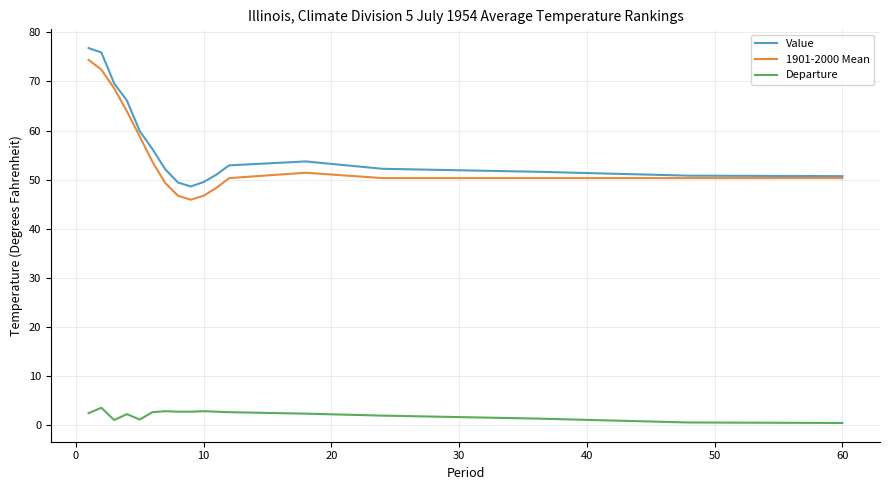

True or false: 1901-2000 Mean and Departure intersect in this chart.

False